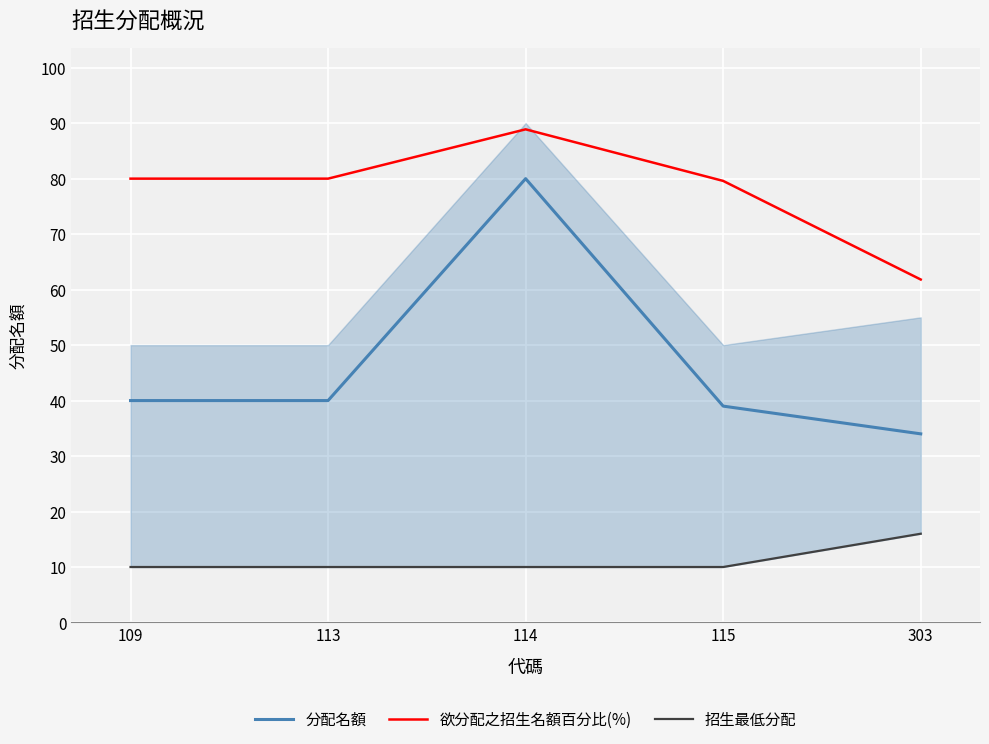

At which label does 分配名額 first exceed 40?

114